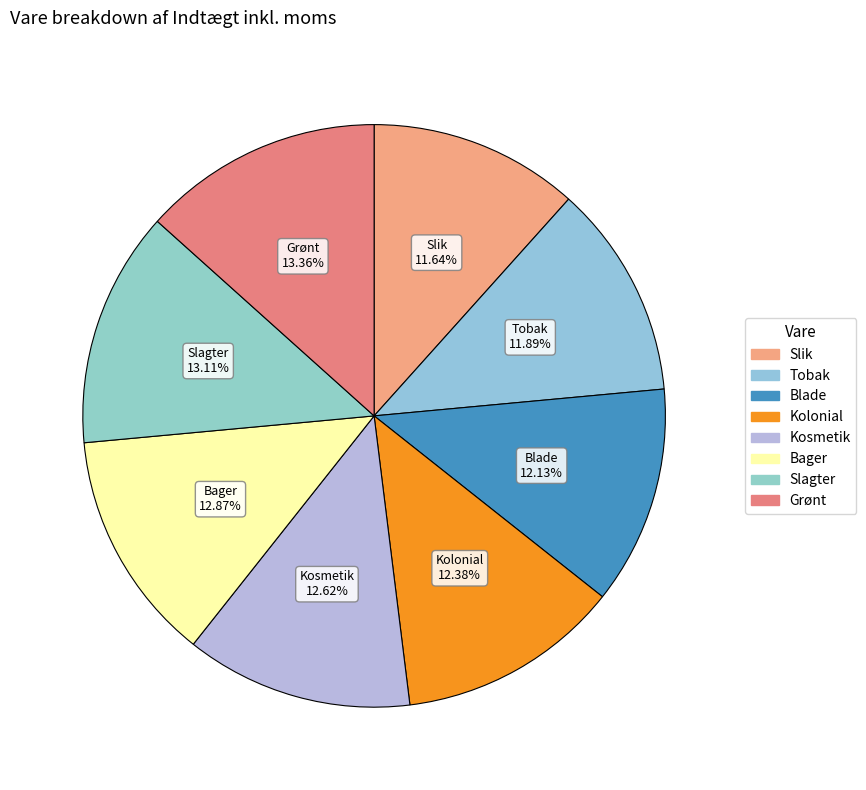

What is the smallest slice in the pie chart?

Slik